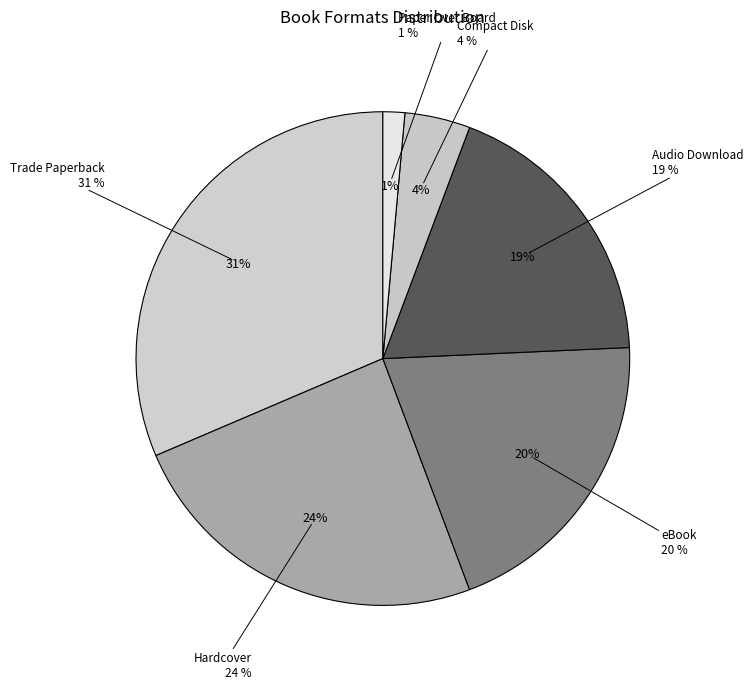

How many slices are in this pie chart?

6